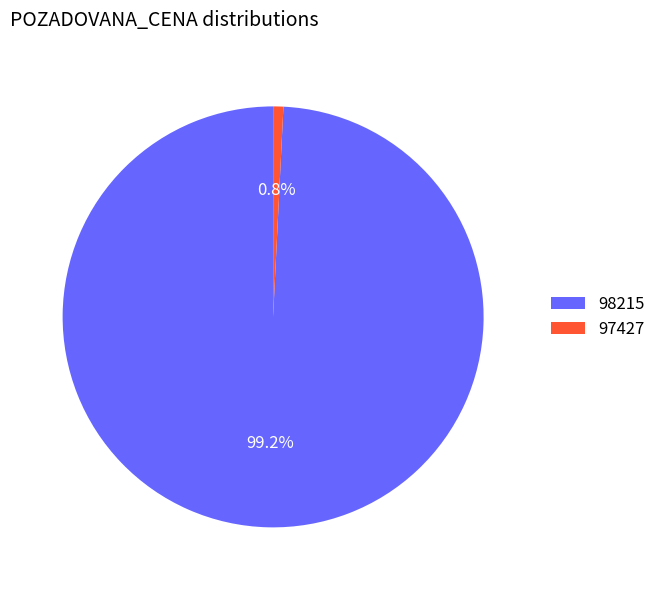

The 97427 slice represents 7% of the pie. True or false?

False